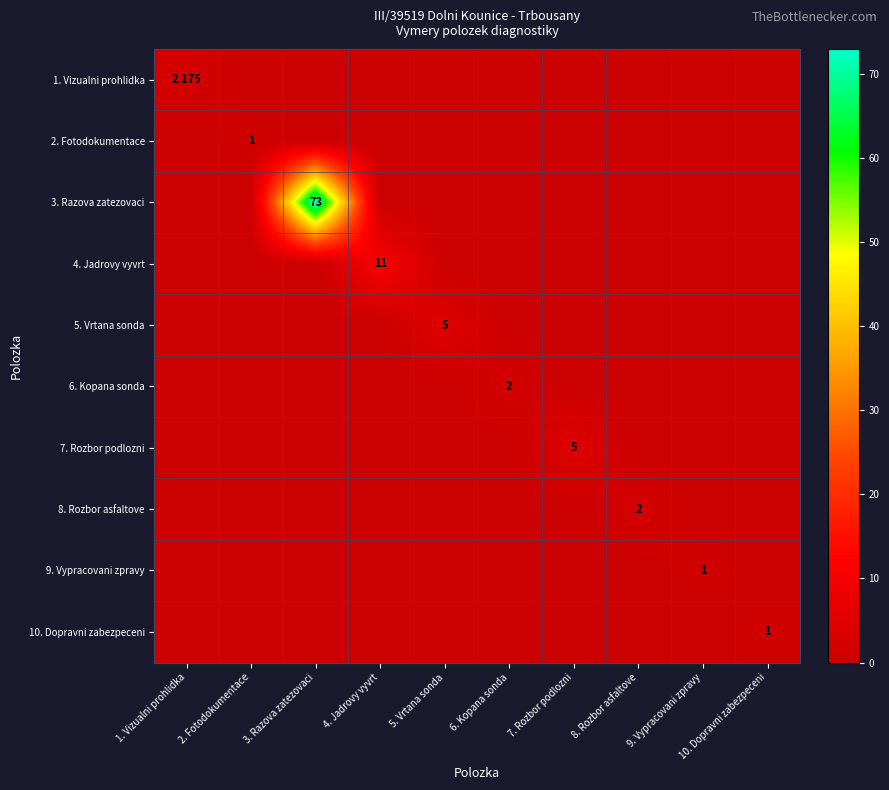

What is the sum of all 7. Rozbor podlozni values?

5.0